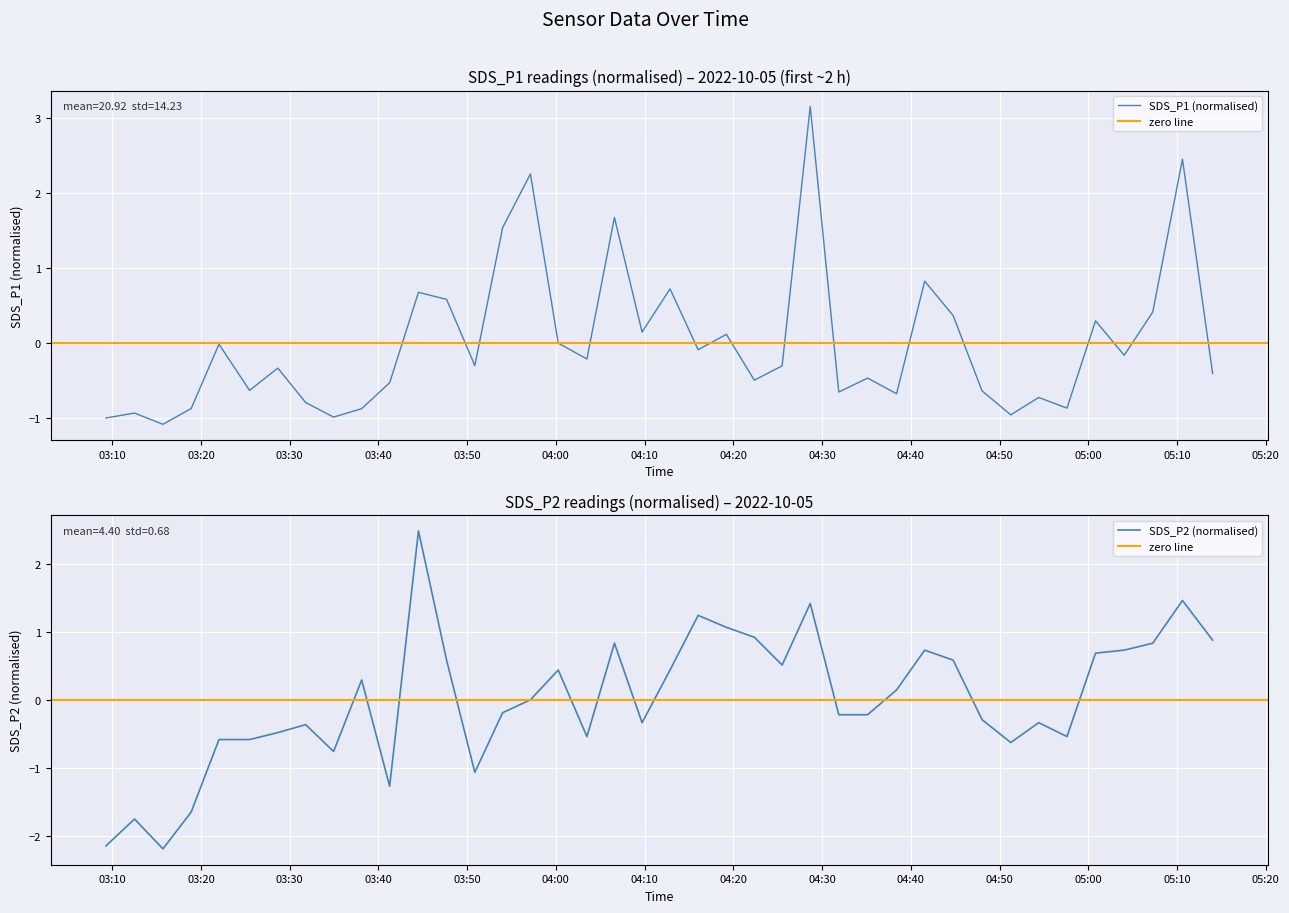

What is the greatest value displayed?

3.1